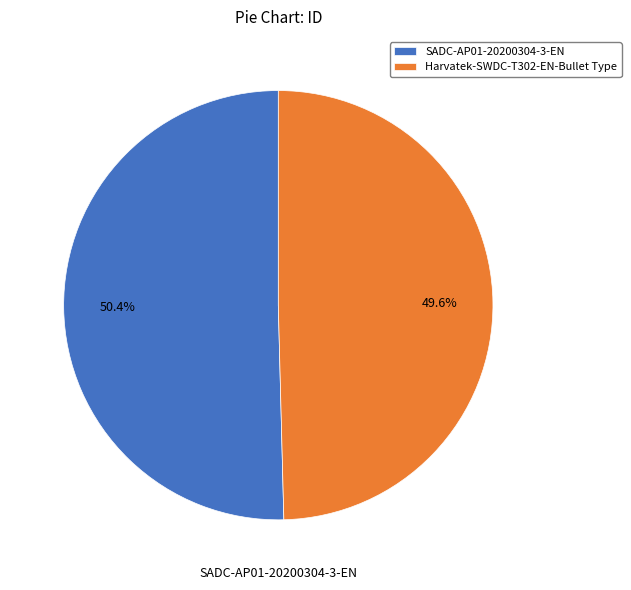

Count the number of slices in the pie.

2